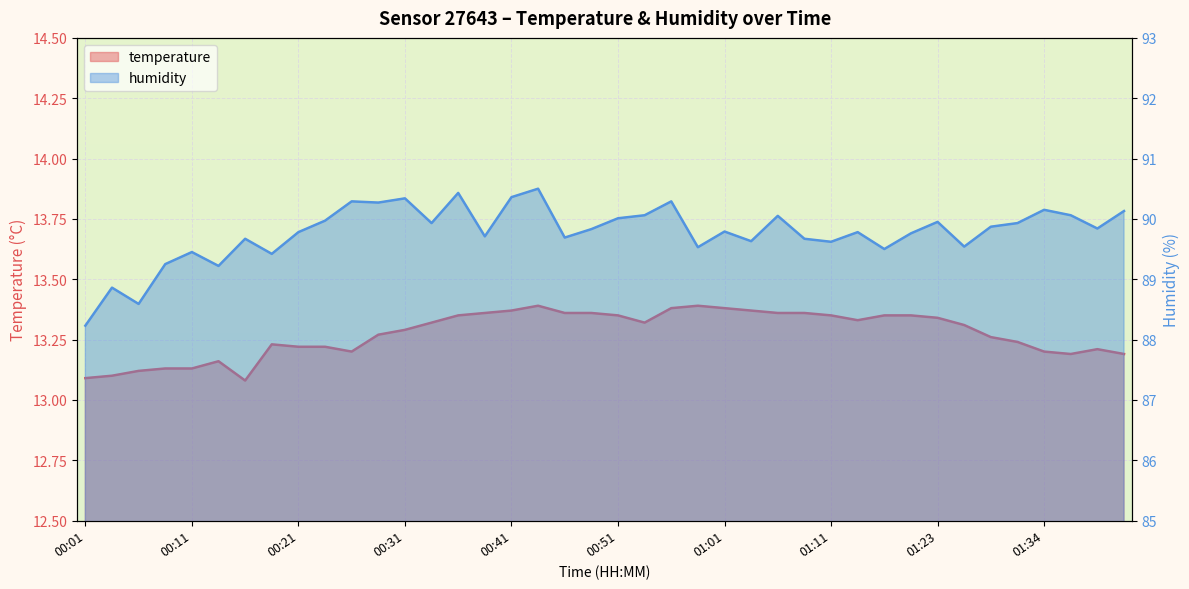

At 01:11, list the series in order from smallest to largest.

temperature, humidity